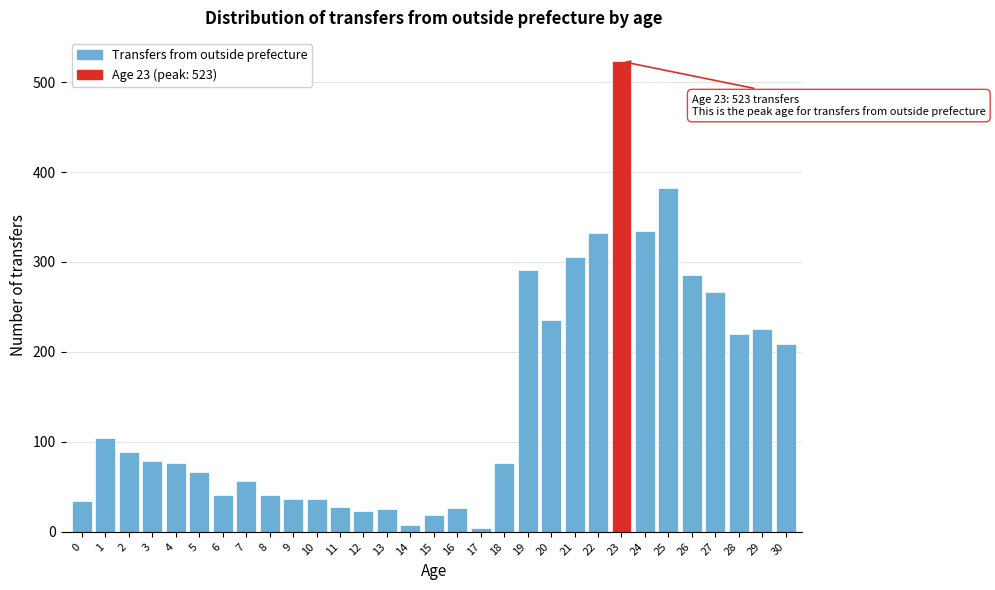

The chart shows a value of 291 at 19. True or false?

True